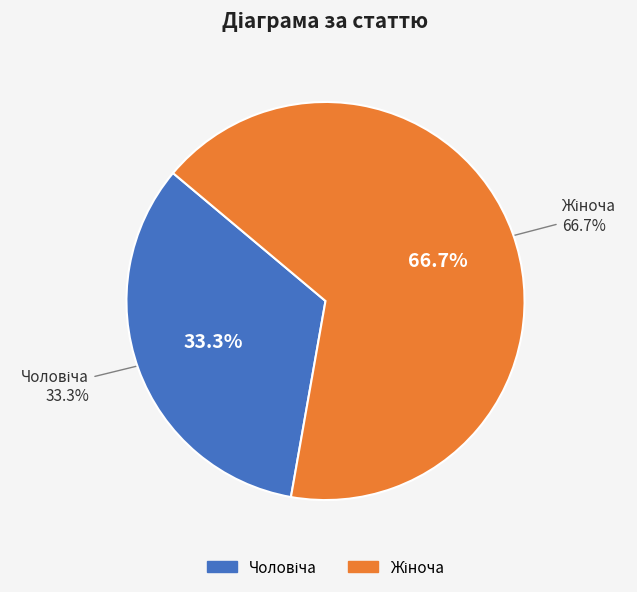

To the nearest percent, what portion does Чоловіча represent?

33%